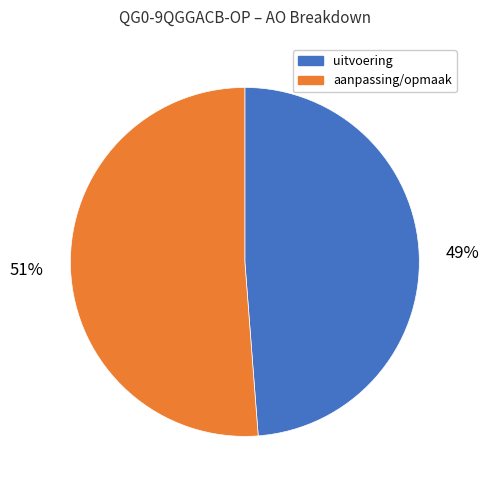

To the nearest percent, what is the difference between the largest and smallest slice percentages?

2%